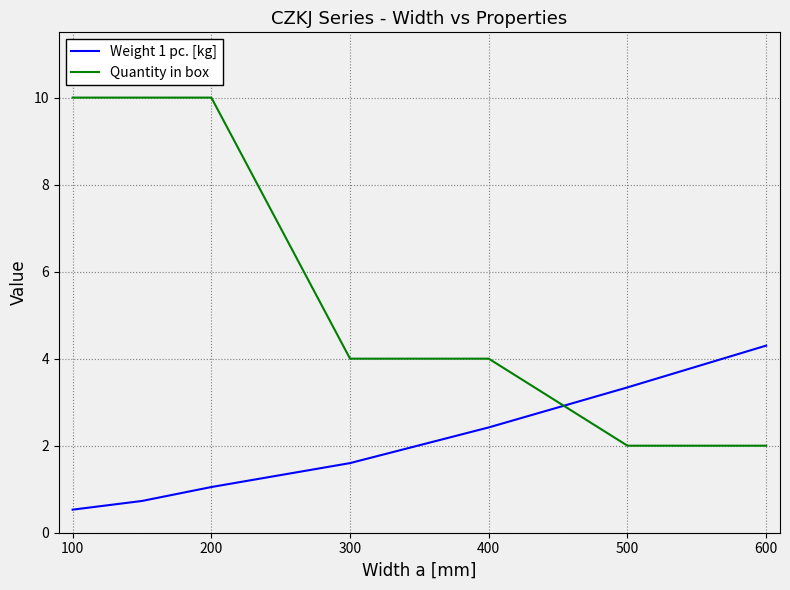

Rank the series by their average value, from highest to lowest.

Quantity in box, Weight 1 pc. [kg]